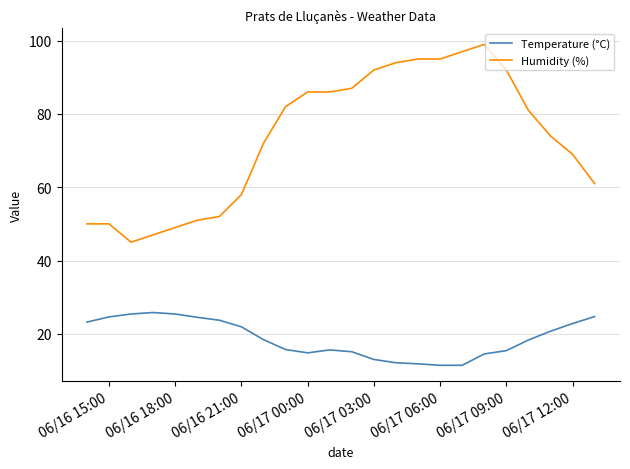

What is the difference between the maximum and minimum values in the Humidity (%) series?

54.0